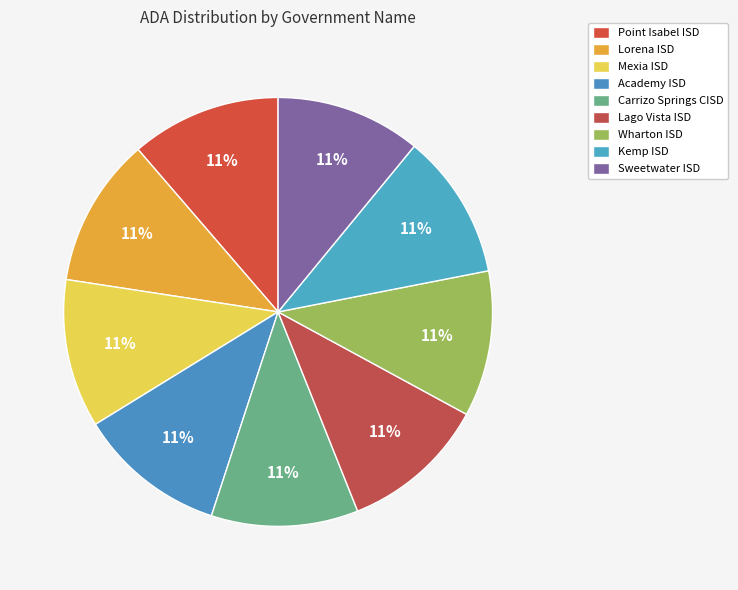

Approximately how many times larger is the value at Mexia ISD compared to Point Isabel ISD?

1.0